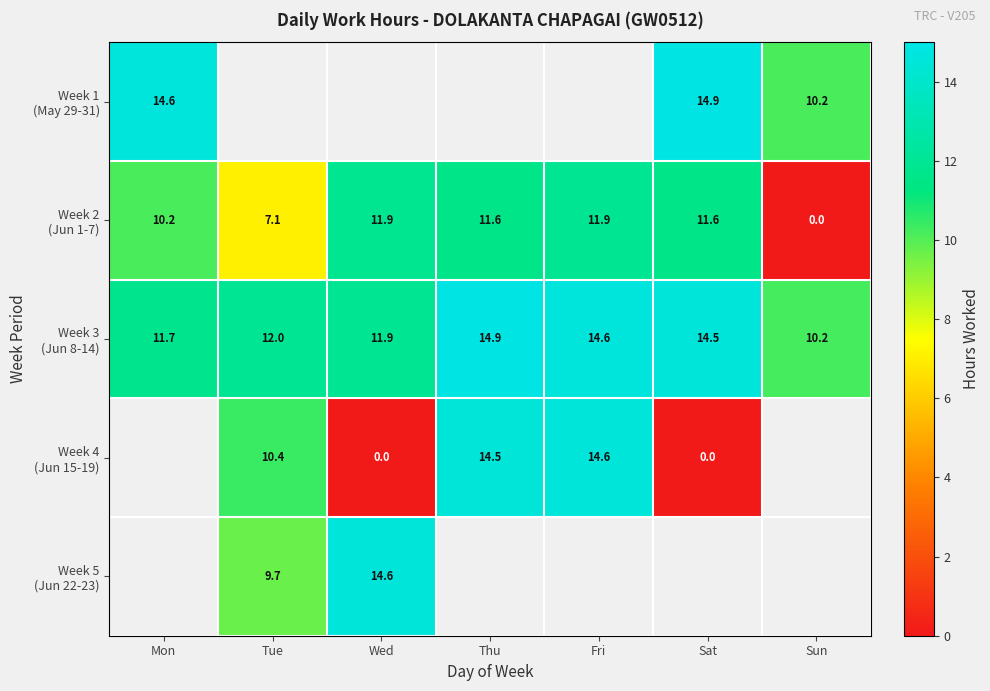

True or false: Week 3 (Jun 8-14) has a value of 4.2 at Tue.

False